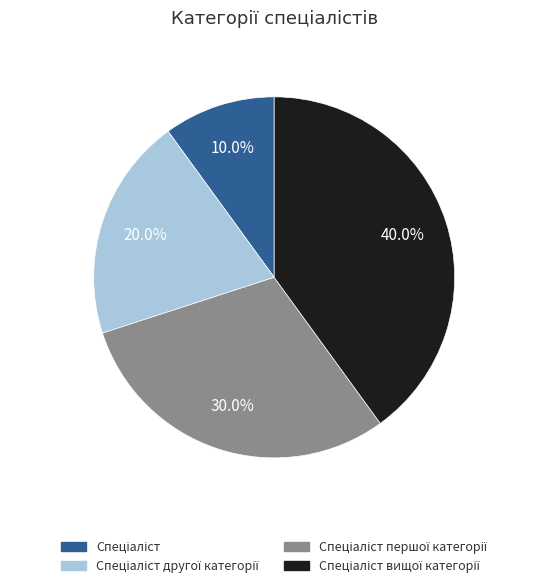

Is there a majority slice in this chart?

No